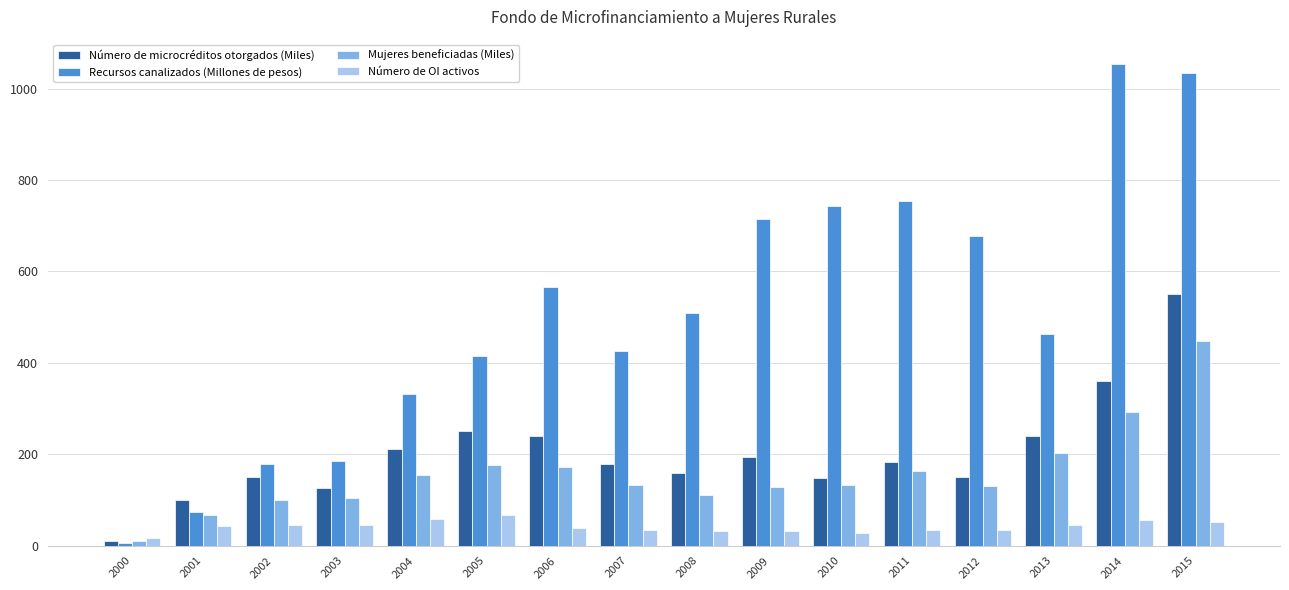

At which category is the sum across all series the highest?

2015